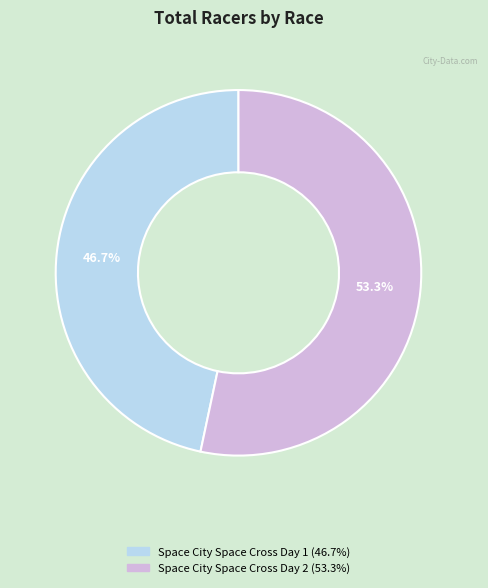

What is the majority slice?

Space City Space Cross Day 2